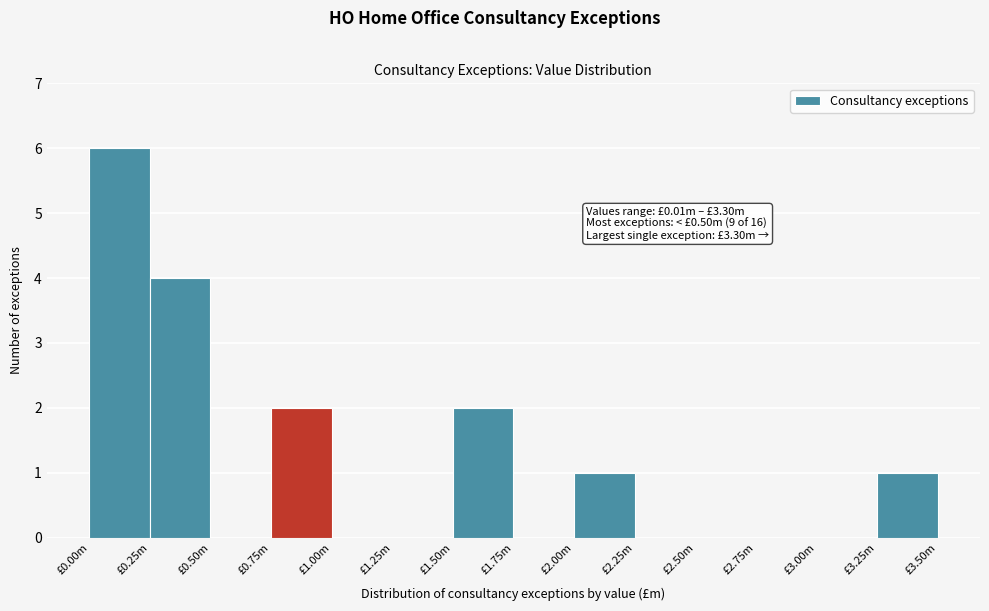

Reading left to right, extract all data points from this chart.

£0.00m=6	£0.25m=4	£0.50m=0	£0.75m=2	£1.00m=0	£1.25m=0	£1.50m=2	£1.75m=0	£2.00m=1	£2.25m=0	£2.50m=0	£2.75m=0	£3.00m=0	£3.25m=1